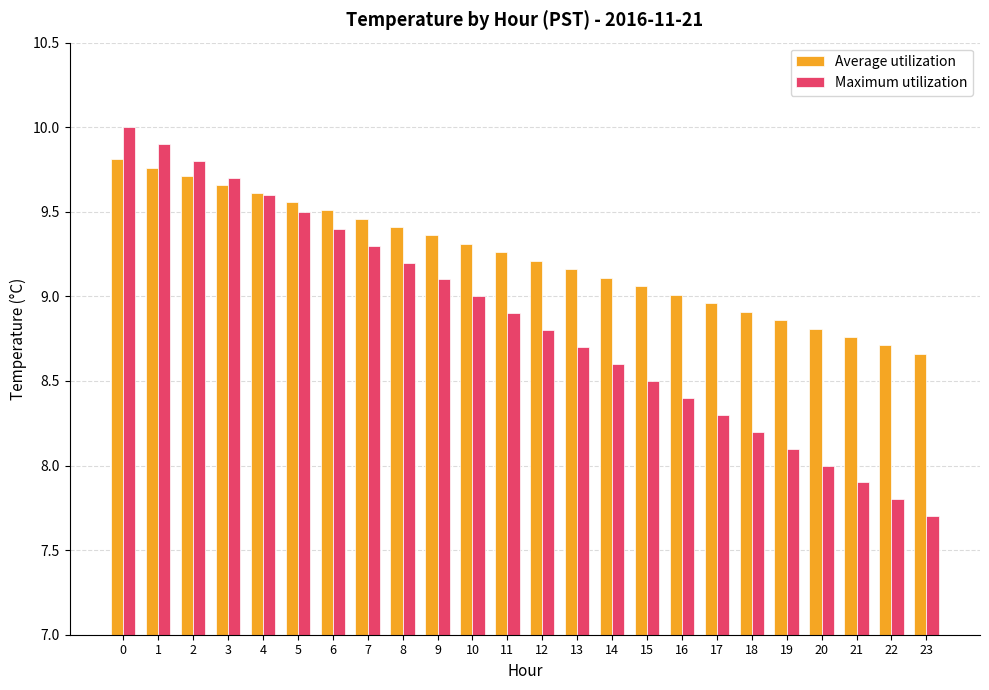

List the series in order of their peak value, lowest first.

Average utilization, Maximum utilization